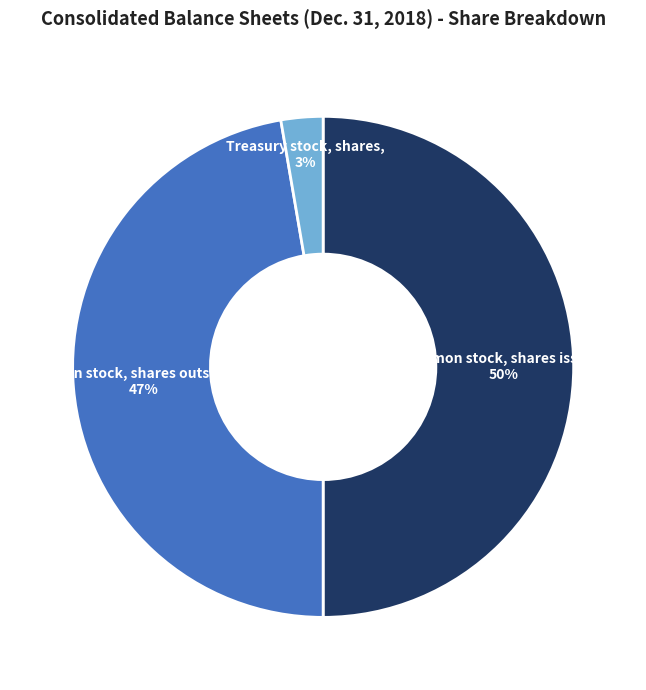

How many slices are in this pie chart?

3